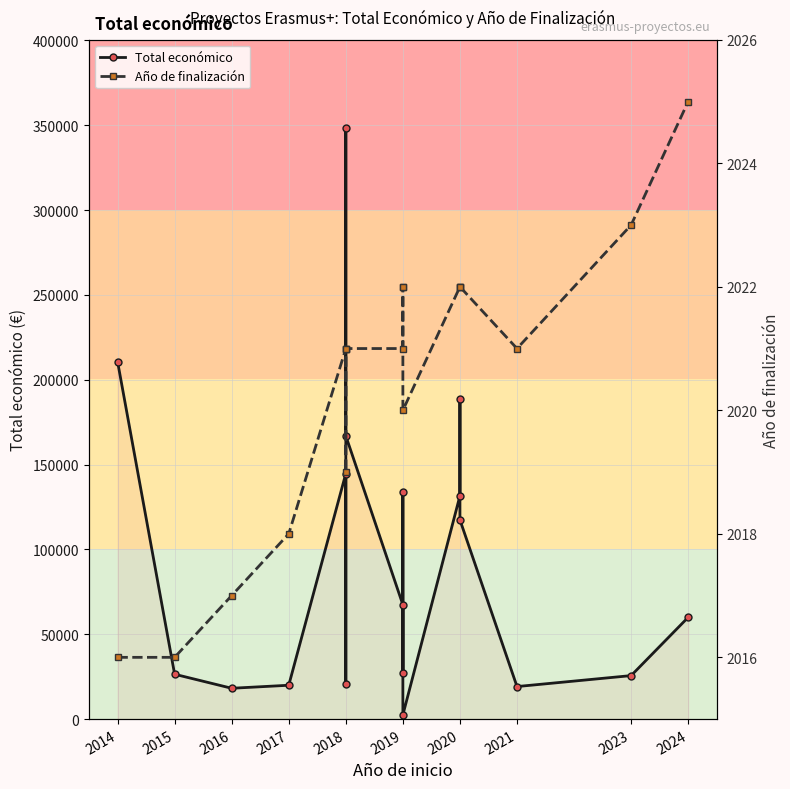

List the series in order of their overall mean, highest first.

Total económico, Año de finalización